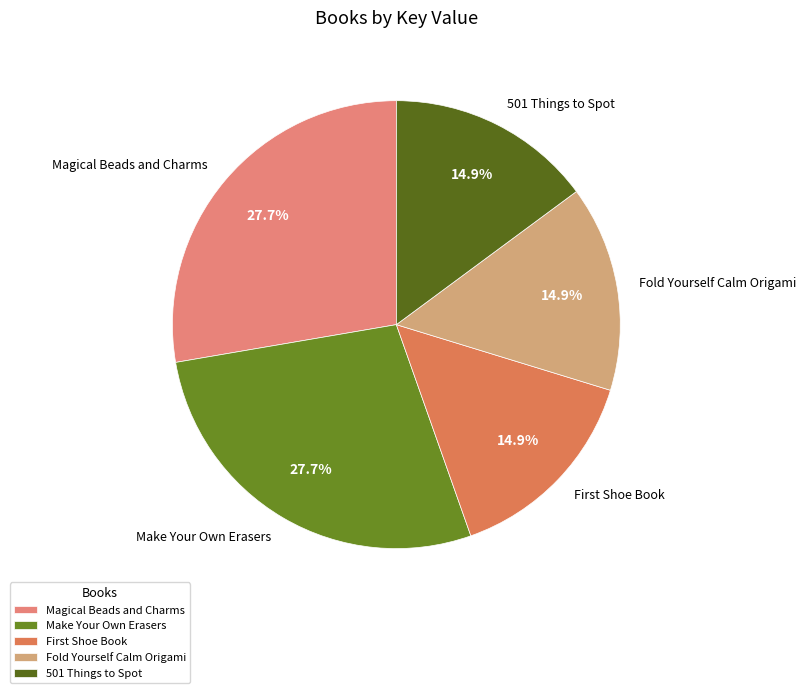

Does any single category account for the majority?

No